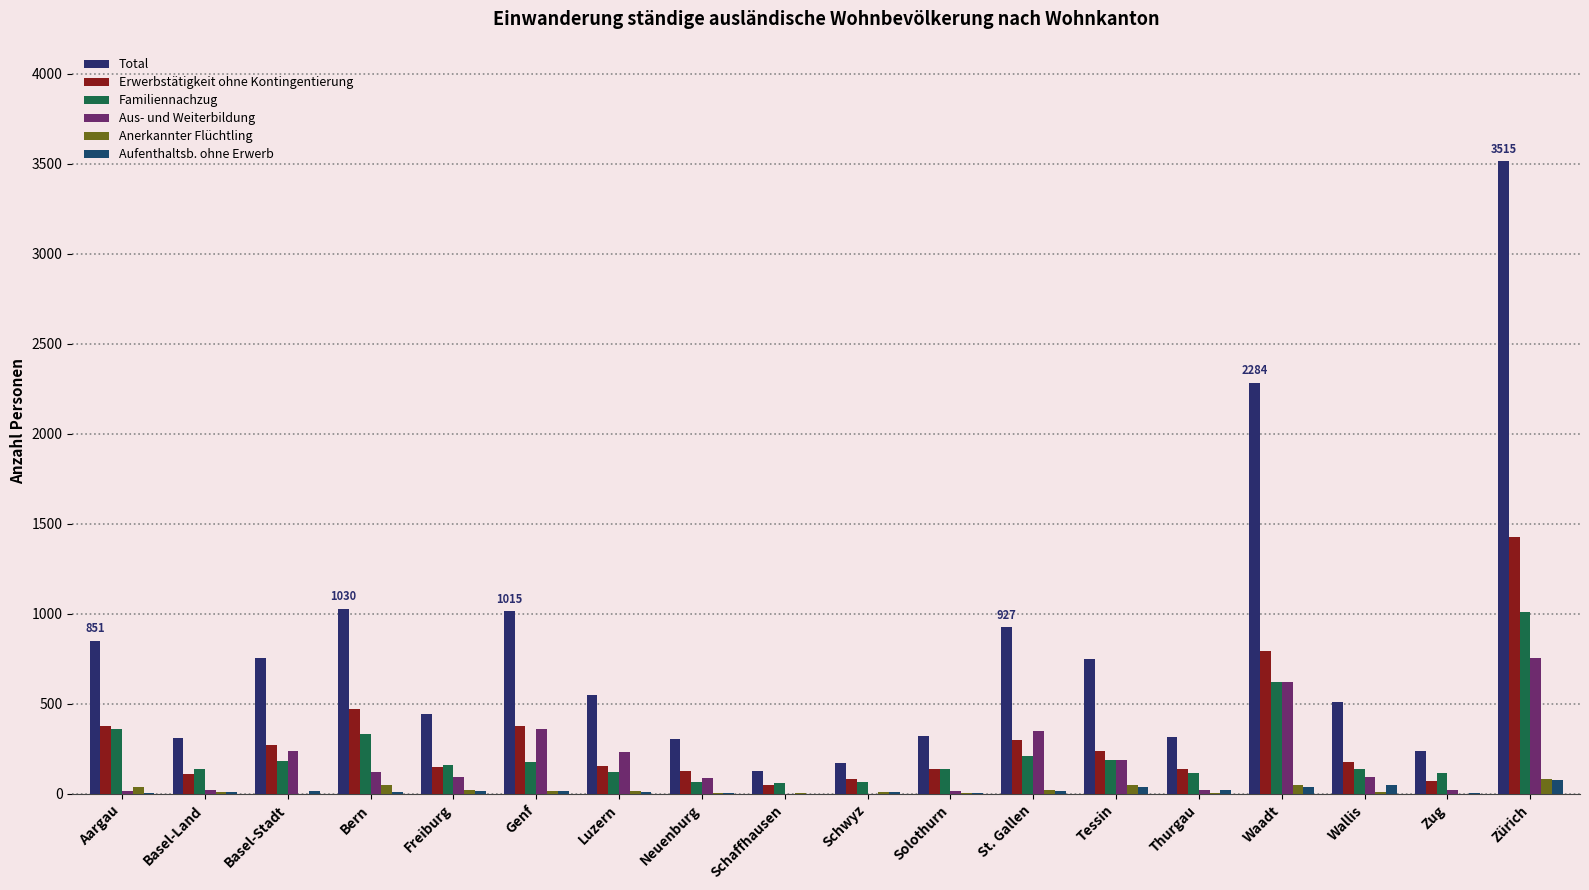

How many categories are shown in the chart?

18